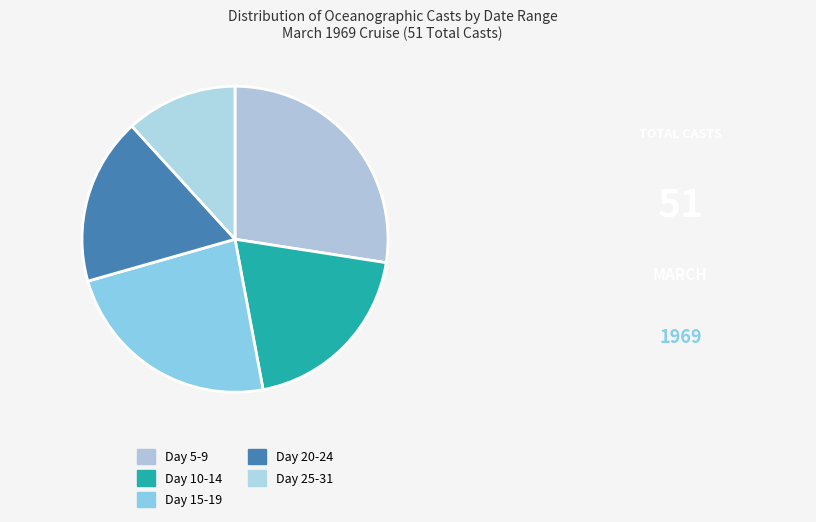

To the nearest percent, what portion does Day 15-19 represent?

24%